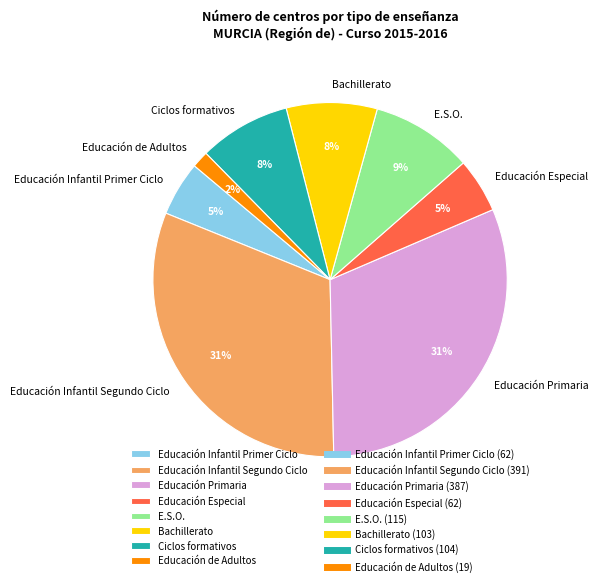

Approximately how many times larger is the value at Ciclos formativos compared to Educación Infantil Segundo Ciclo?

0.3